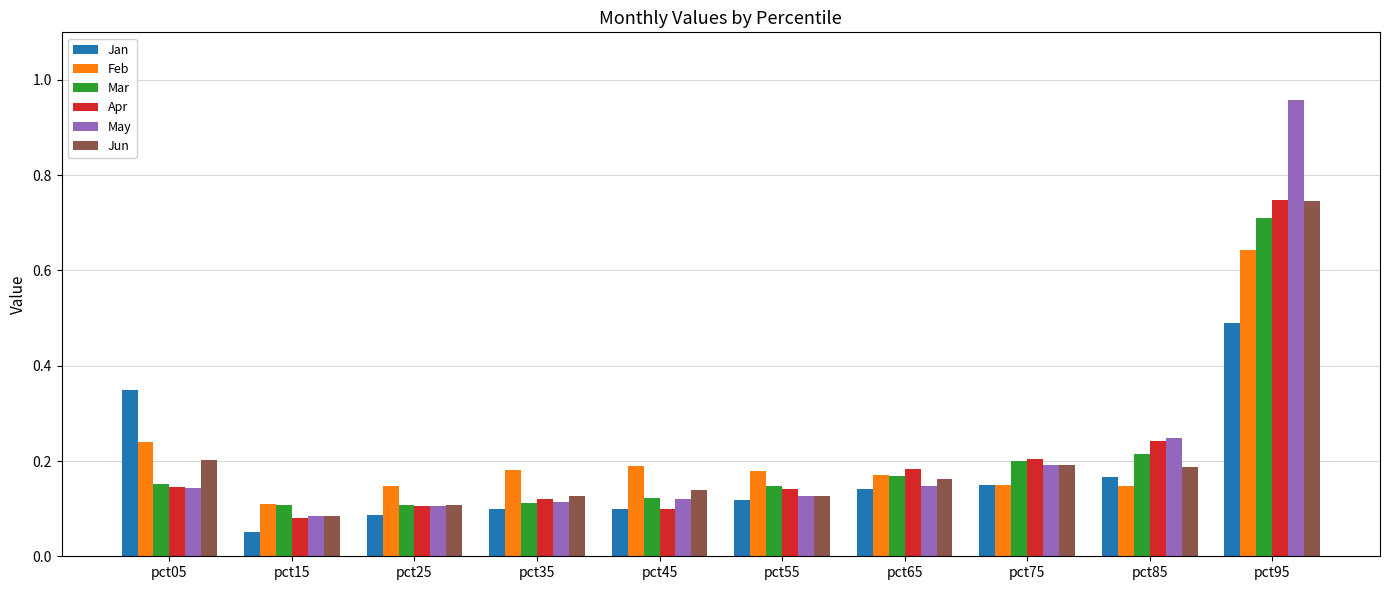

True or false: May has a value of 0.1 at pct05.

True